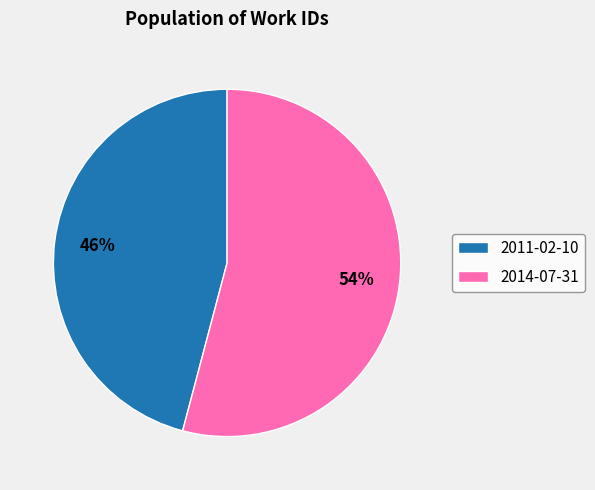

How many segments does this pie chart have?

2